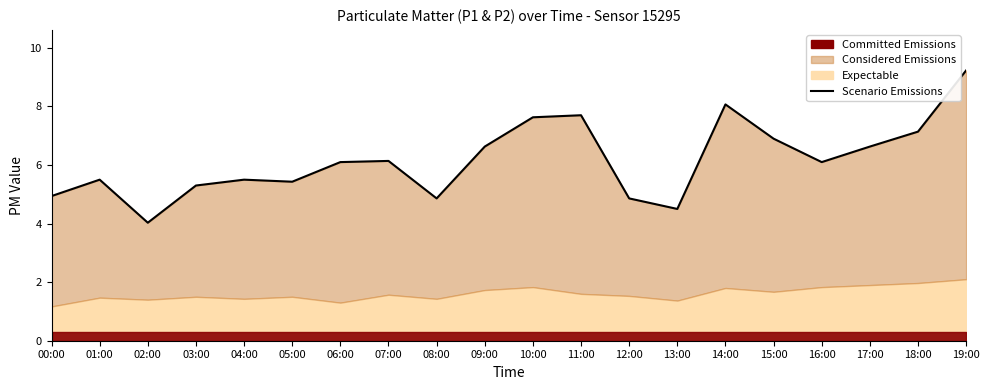

What position from the left is 09:00?

10